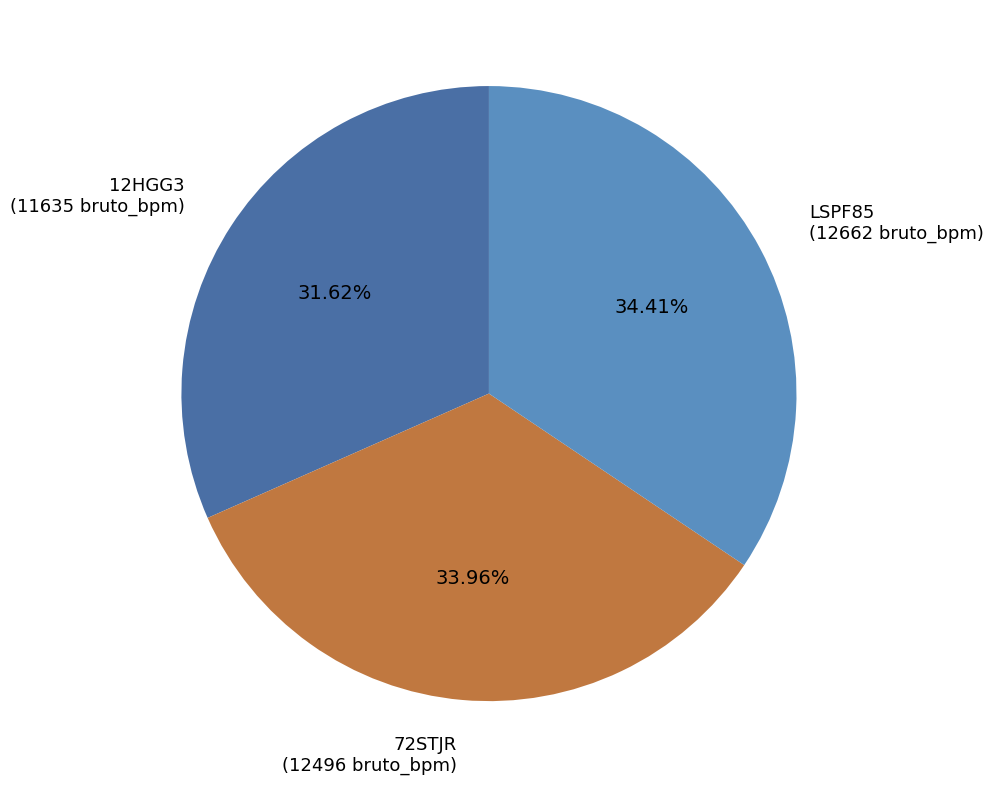

To the nearest percent, what is the average slice percentage?

33%